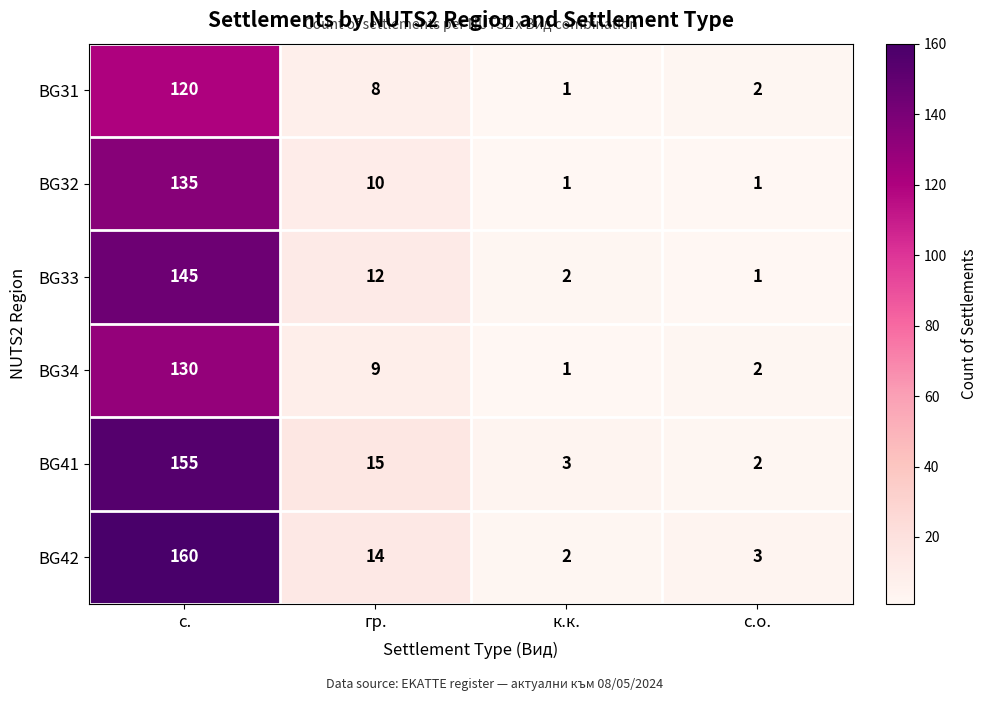

What is the difference between the maximum and second lowest values in the BG34 series?

128